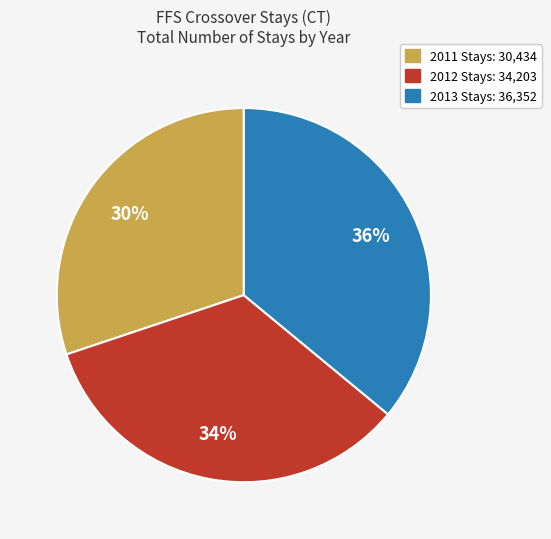

Do 2011 and 2012 together represent more than half of the pie?

Yes